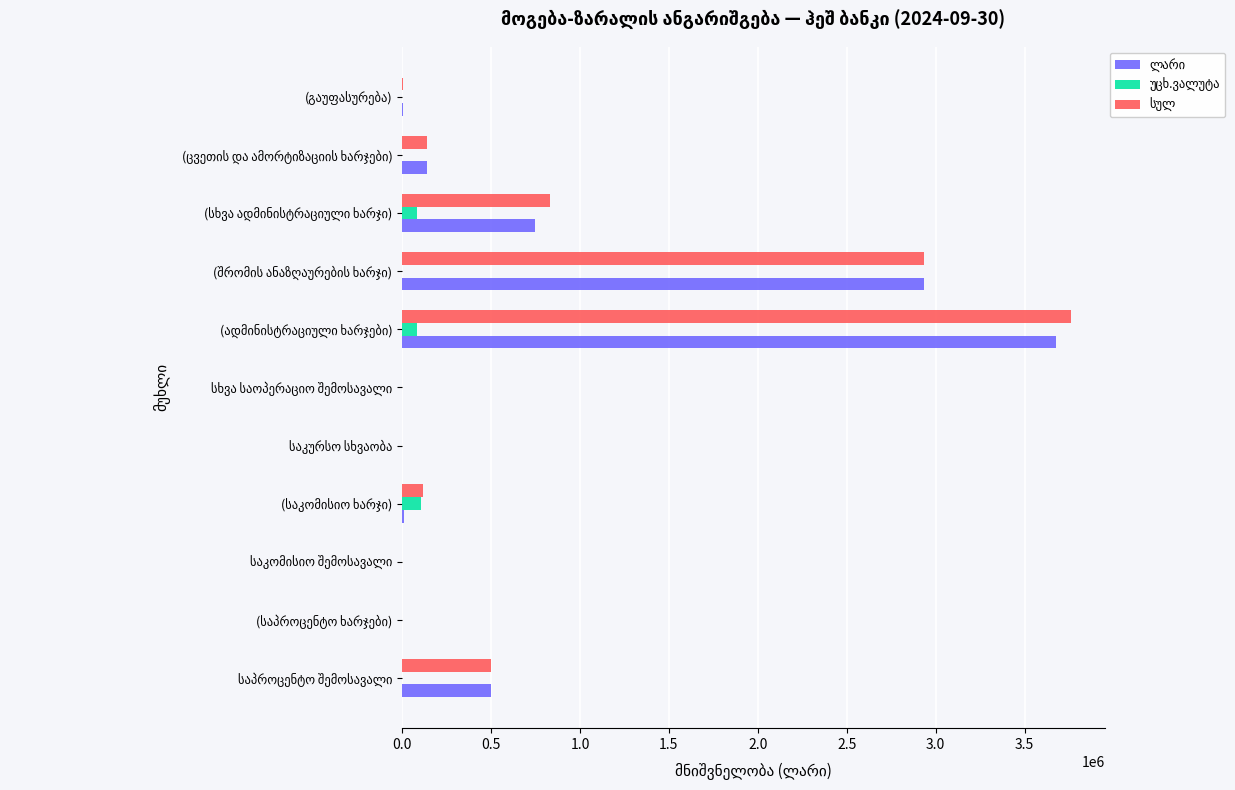

The value of სულ at (ცვეთის და ამორტიზაციის ხარჯები) is 137703. True or false?

True